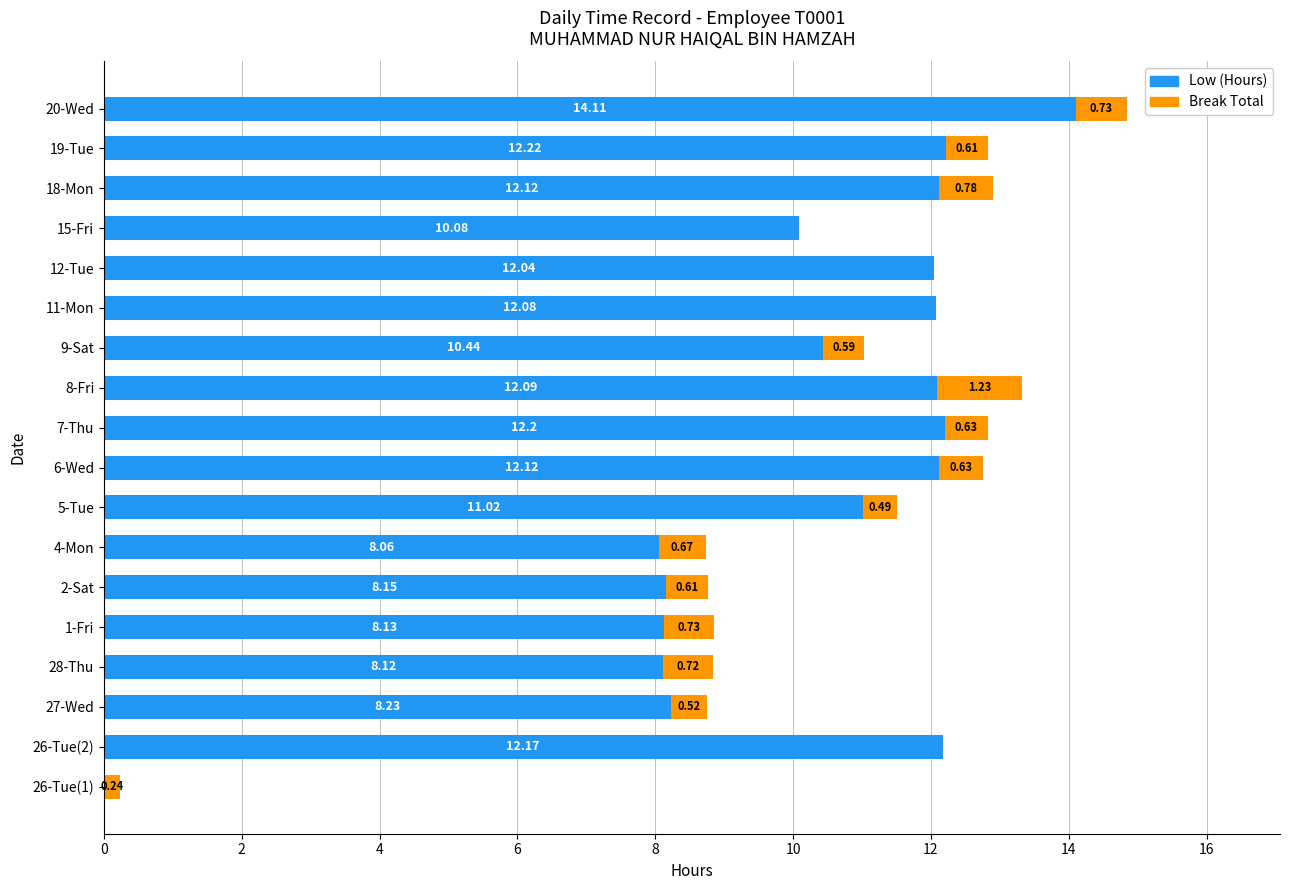

What is the total value across all series at 7-Thu?

12.8